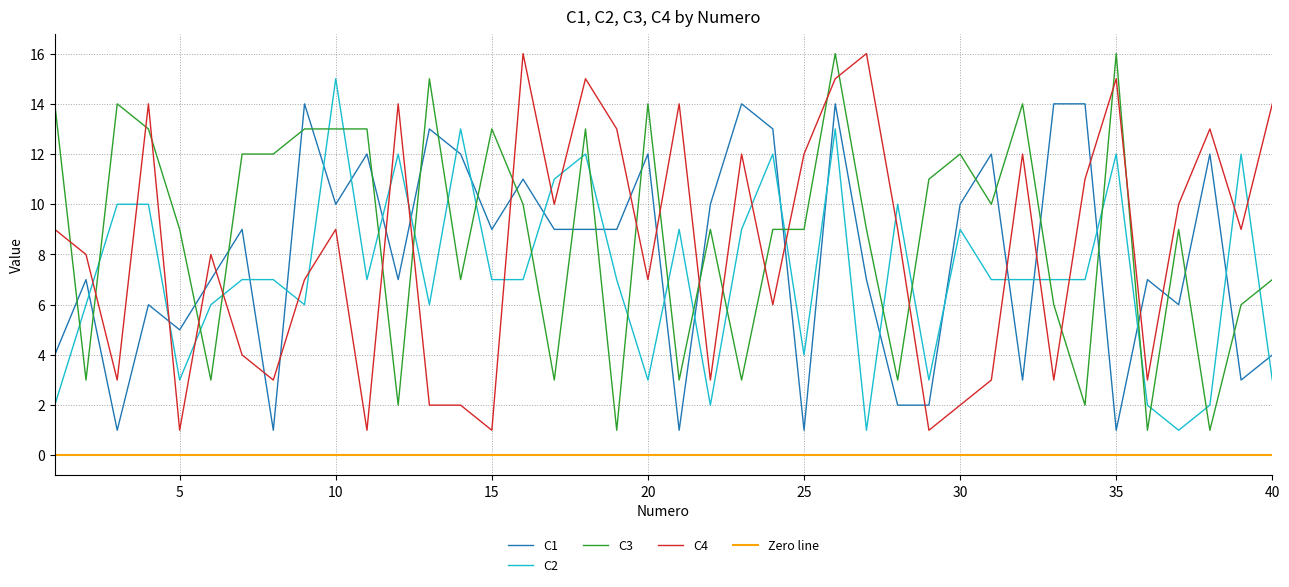

Reading right to left, what are all the values shown in this chart?

C1: 40=4	39=3	38=12	37=6	36=7	35=1	34=14	33=14	32=3	31=12	30=10	29=2	28=2	27=7	26=14	25=1	24=13	23=14	22=10	21=1	20=12	19=9	18=9	17=9	16=11	15=9	14=12	13=13	12=7	11=12	10=10	9=14	8=1	7=9	6=7	5=5	4=6	3=1	2=7	1=4
C2: 40=3	39=12	38=2	37=1	36=2	35=12	34=7	33=7	32=7	31=7	30=9	29=3	28=10	27=1	26=13	25=4	24=12	23=9	22=2	21=9	20=3	19=7	18=12	17=11	16=7	15=7	14=13	13=6	12=12	11=7	10=15	9=6	8=7	7=7	6=6	5=3	4=10	3=10	2=6	1=2
C3: 40=7	39=6	38=1	37=9	36=1	35=16	34=2	33=6	32=14	31=10	30=12	29=11	28=3	27=9	26=16	25=9	24=9	23=3	22=9	21=3	20=14	19=1	18=13	17=3	16=10	15=13	14=7	13=15	12=2	11=13	10=13	9=13	8=12	7=12	6=3	5=9	4=13	3=14	2=3	1=14
C4: 40=14	39=9	38=13	37=10	36=3	35=15	34=11	33=3	32=12	31=3	30=2	29=1	28=9	27=16	26=15	25=12	24=6	23=12	22=3	21=14	20=7	19=13	18=15	17=10	16=16	15=1	14=2	13=2	12=14	11=1	10=9	9=7	8=3	7=4	6=8	5=1	4=14	3=3	2=8	1=9